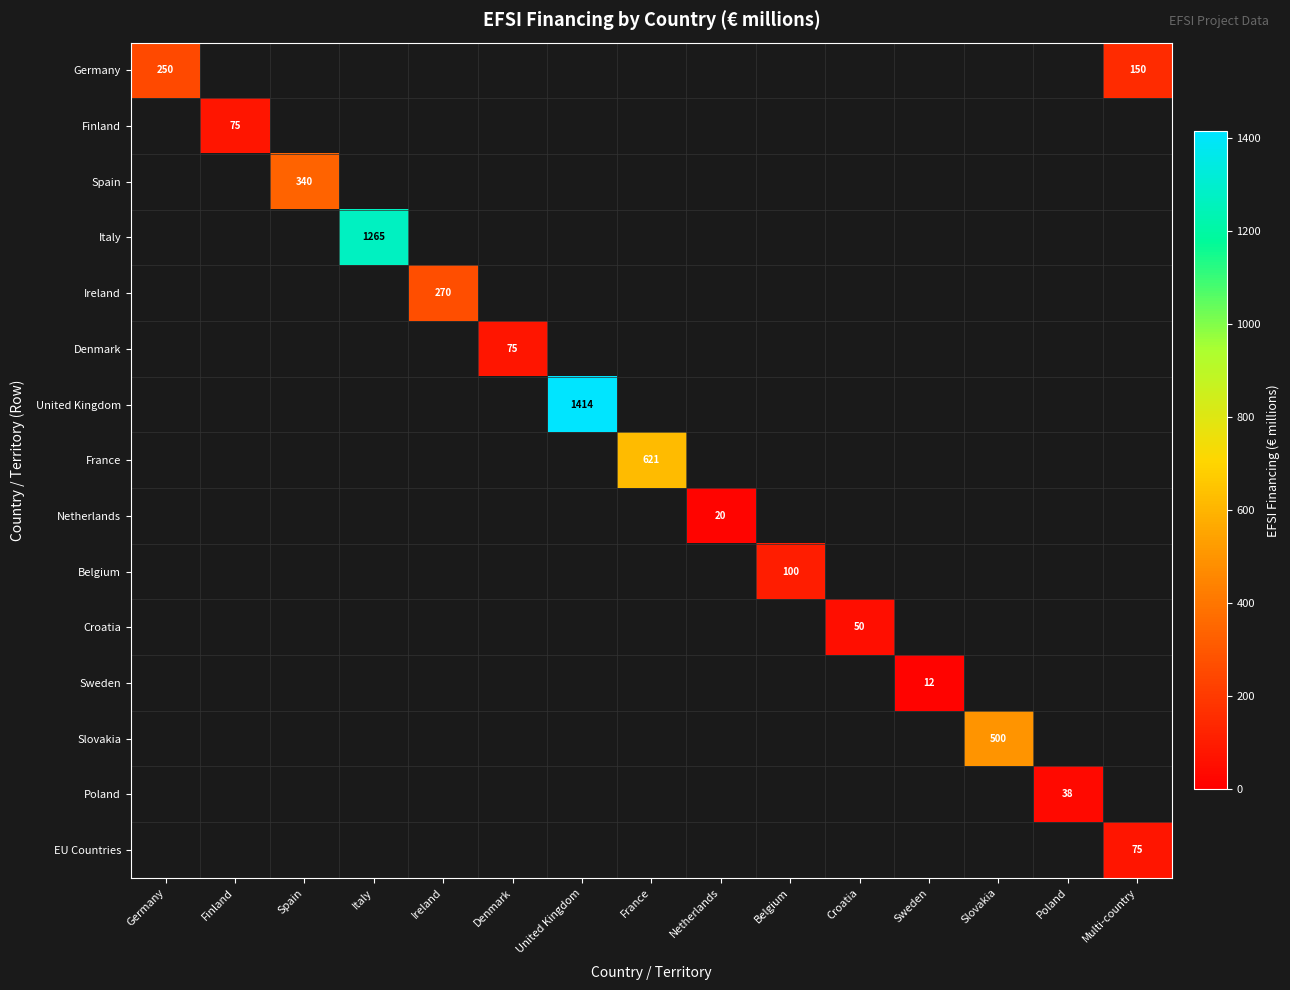

At Netherlands, list the series in order from smallest to largest.

Germany, Finland, Spain, Italy, Ireland, Denmark, United Kingdom, France, Netherlands, Belgium, Croatia, Sweden, Slovakia, Poland, EU Countries